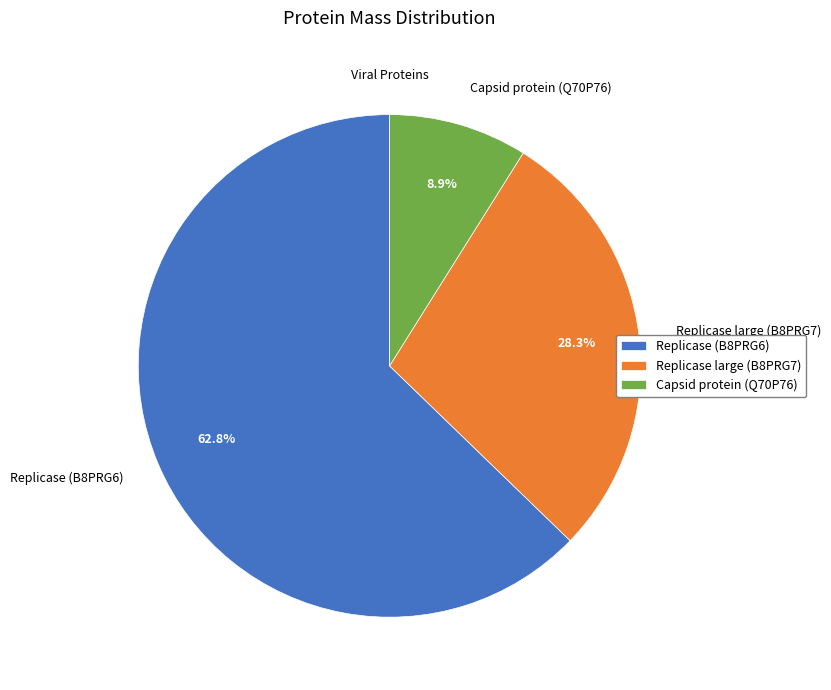

To the nearest percent, what portion does Replicase (B8PRG6) represent?

63%